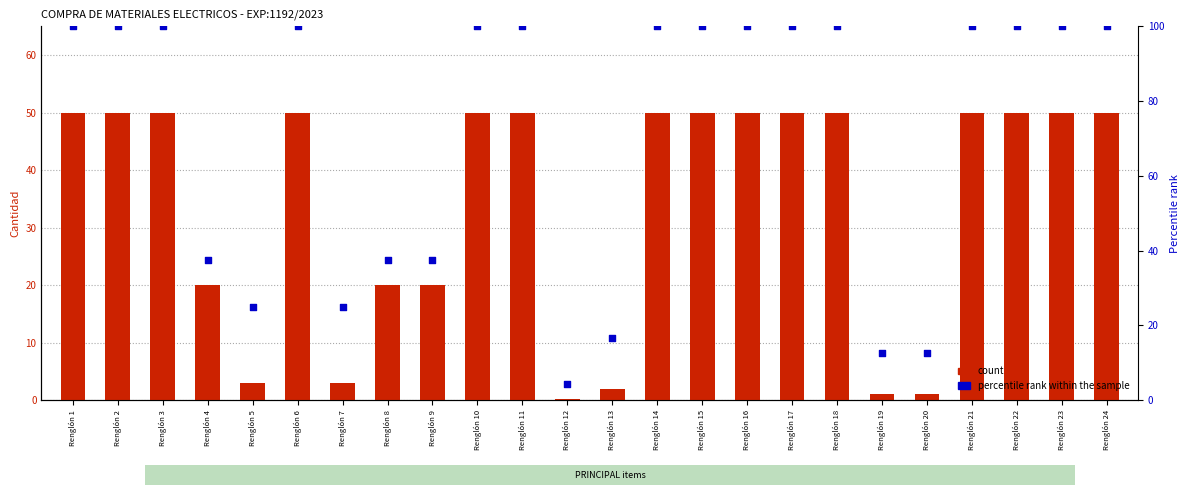

What is the total value across all series at Renglón 12?

4.4